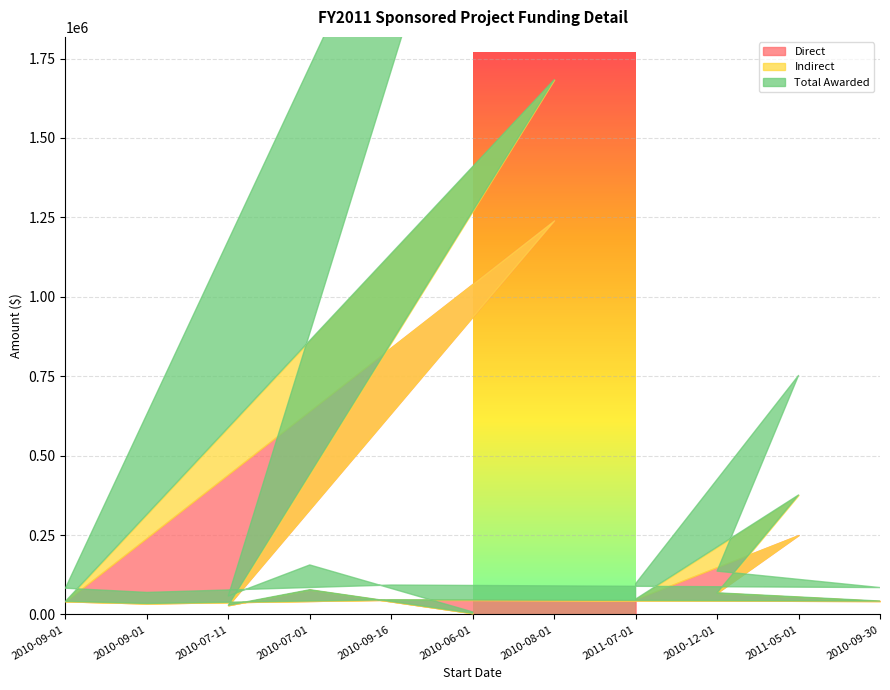

What are all the series names shown in the legend?

Direct, Indirect, Total Awarded